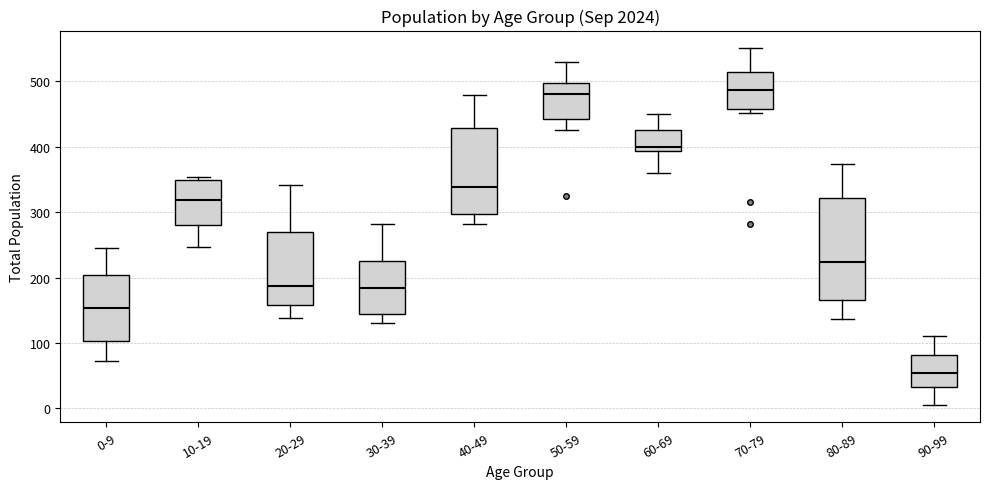

Where does the lower whisker of the box for 90-99 end on the y-axis? The values are not printed on the chart, so give them approximately, as read against the axis.

10